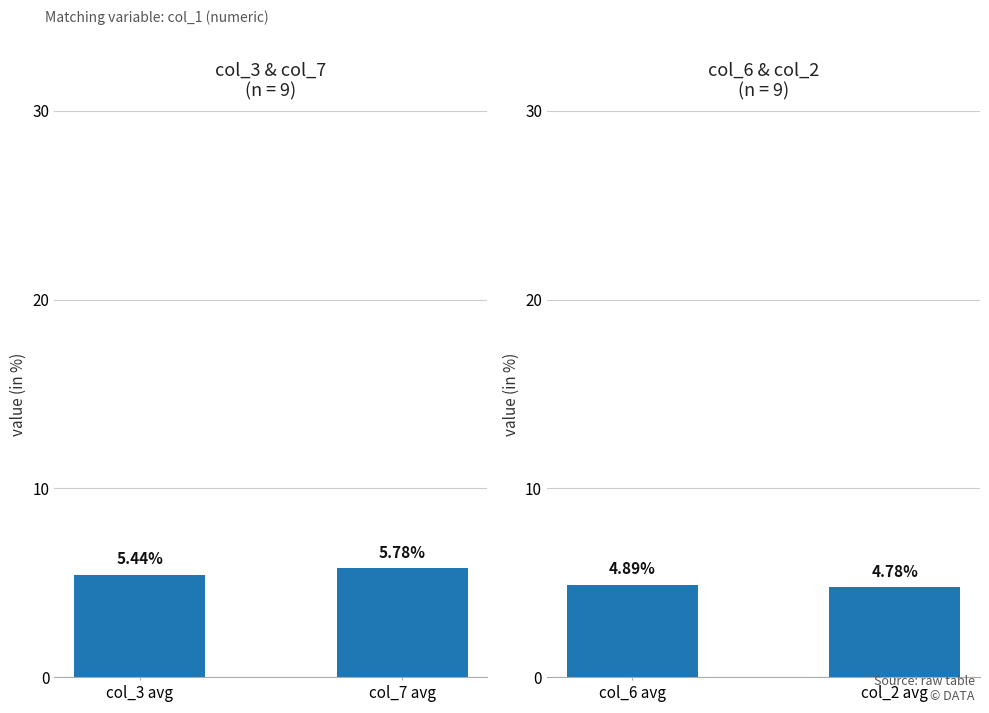

What is the label of the 2nd bar from the left?

col_7 avg